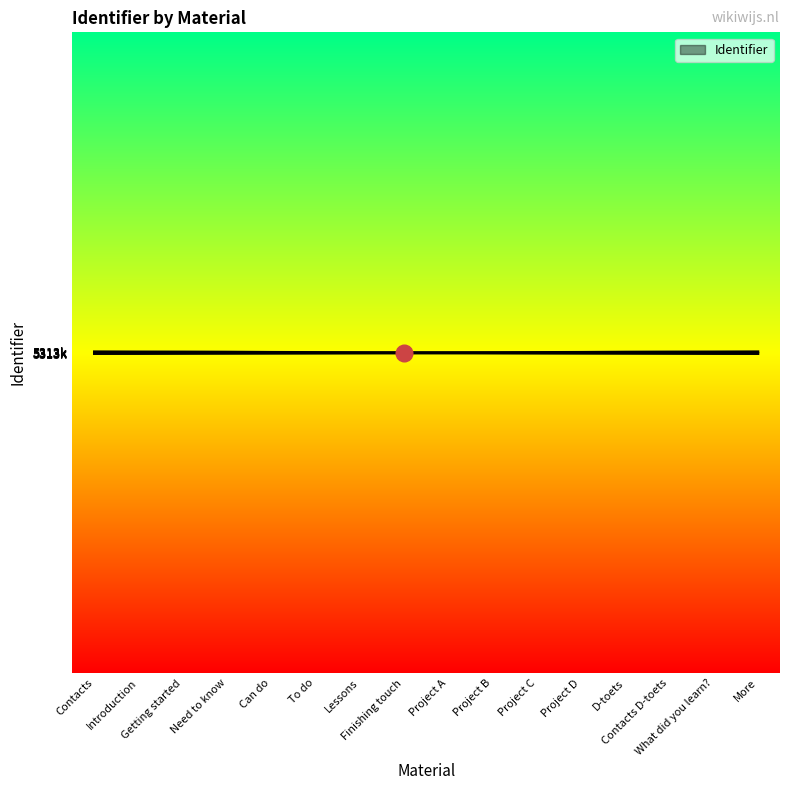

What is the average value?

5313644